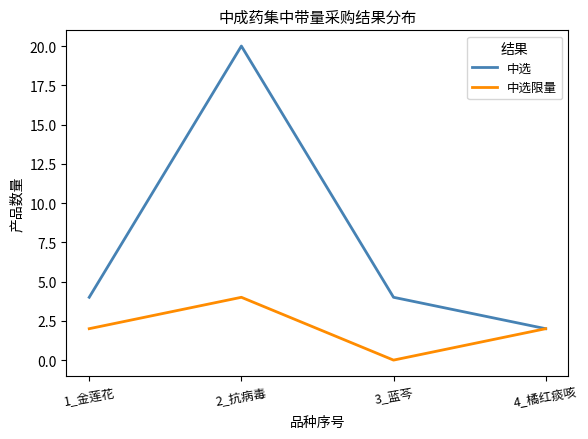

List the series in order of their peak value, lowest first.

中选限量, 中选